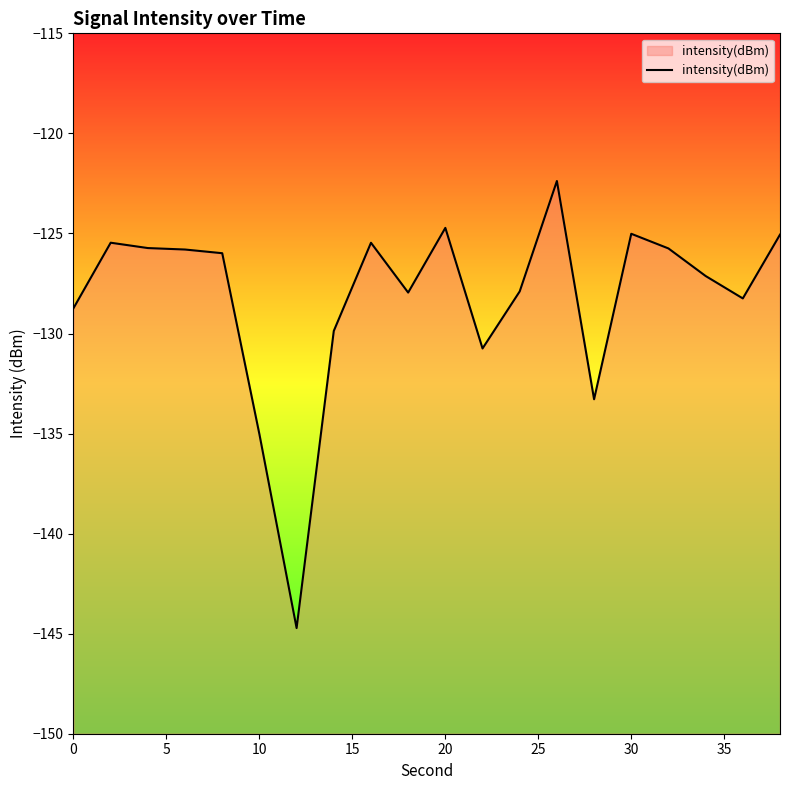

Is it true that the value at 10 is -216.0?

False